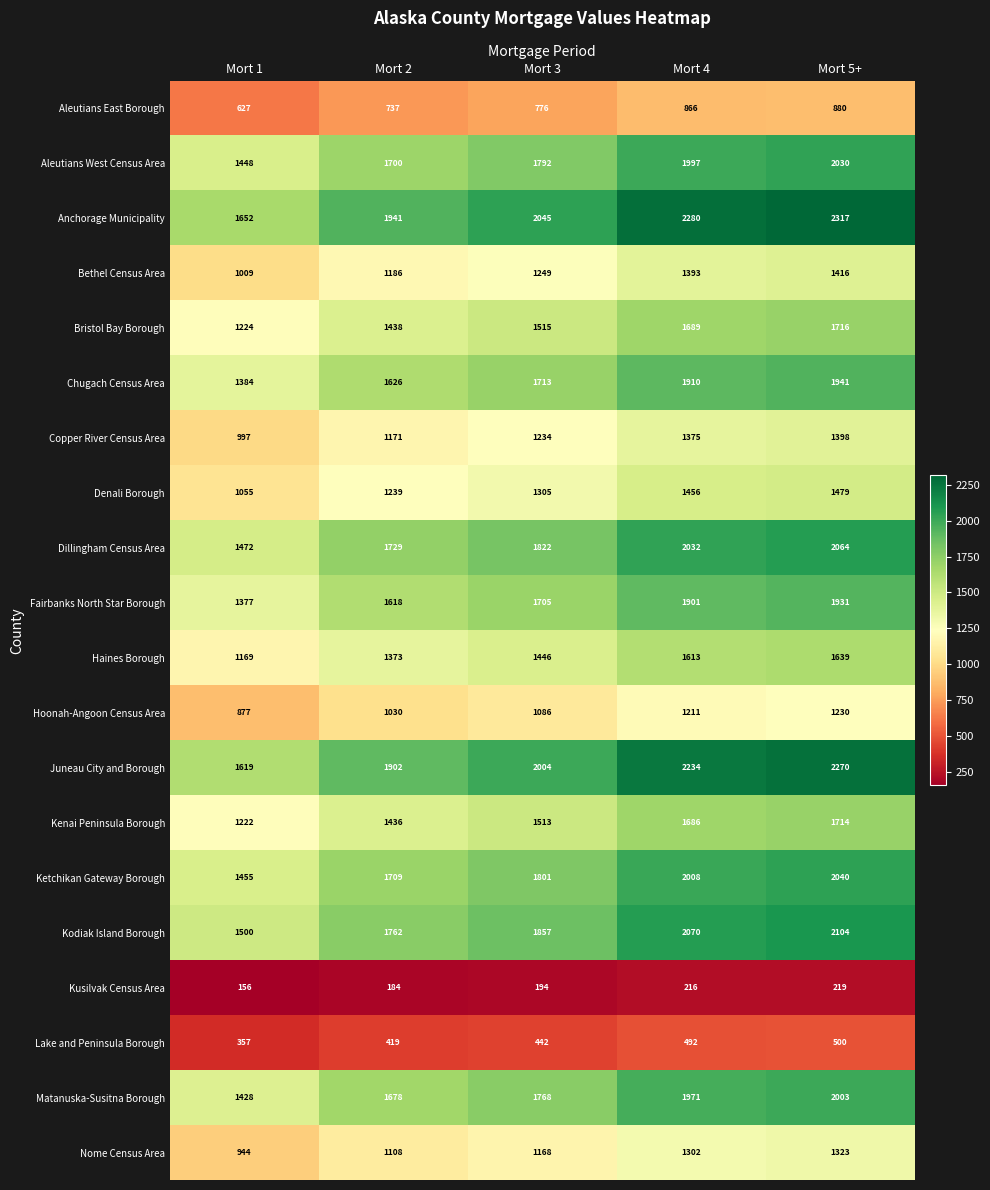

Read the Chugach Census Area value at Mort 2, to the nearest 100.

1600